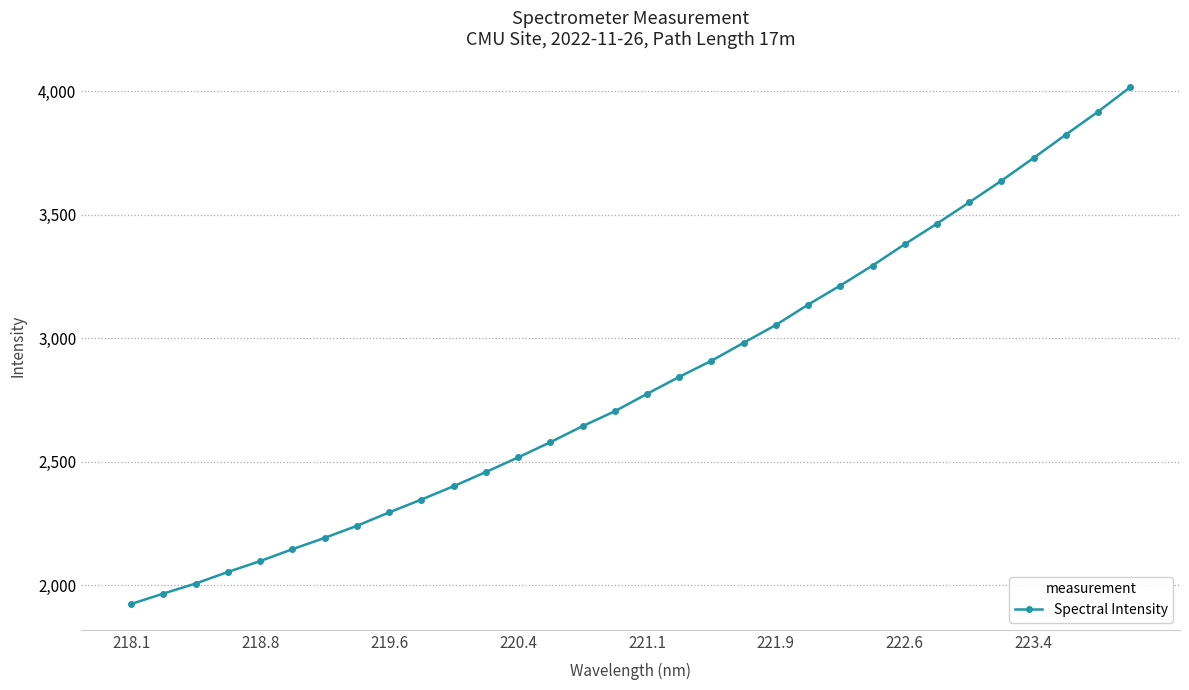

What is the smallest value displayed?

1923.3